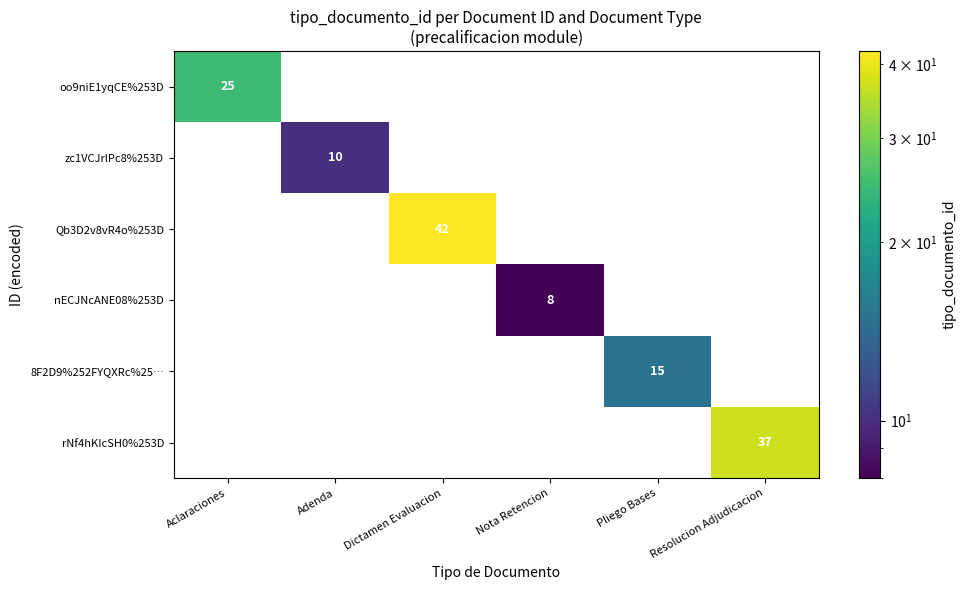

The oo9niE1yqCE%253D series shows 25 at Aclaraciones. True or false?

True